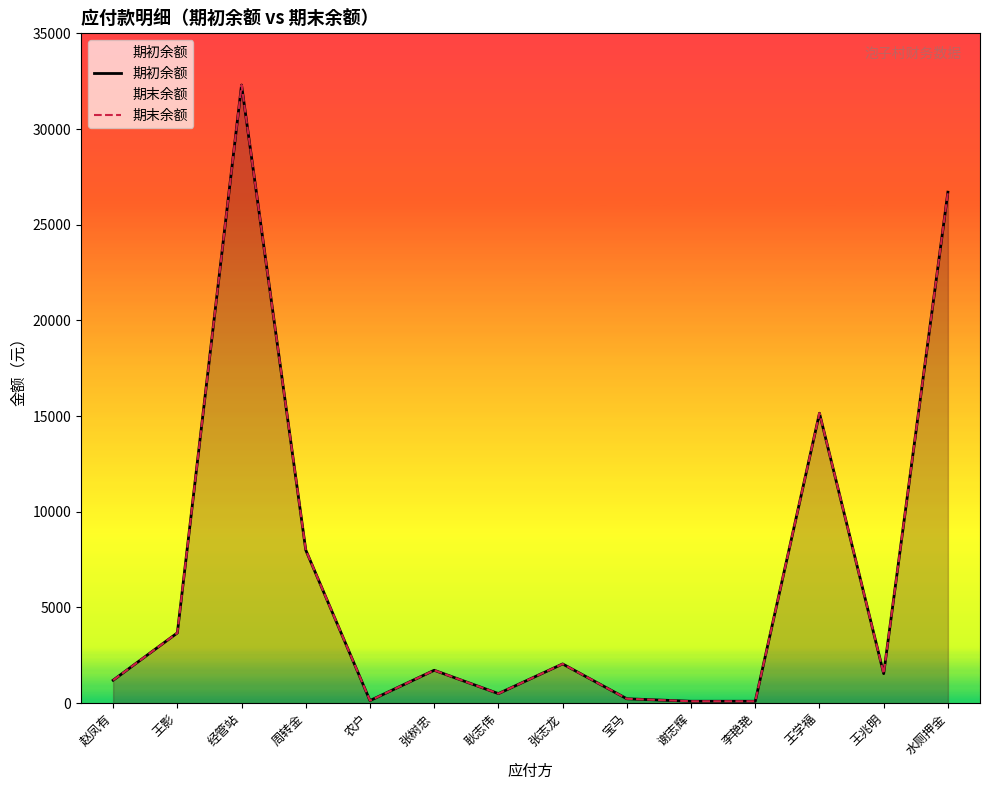

The value of 期初余额 at 谢志辉 is 100.0. True or false?

True